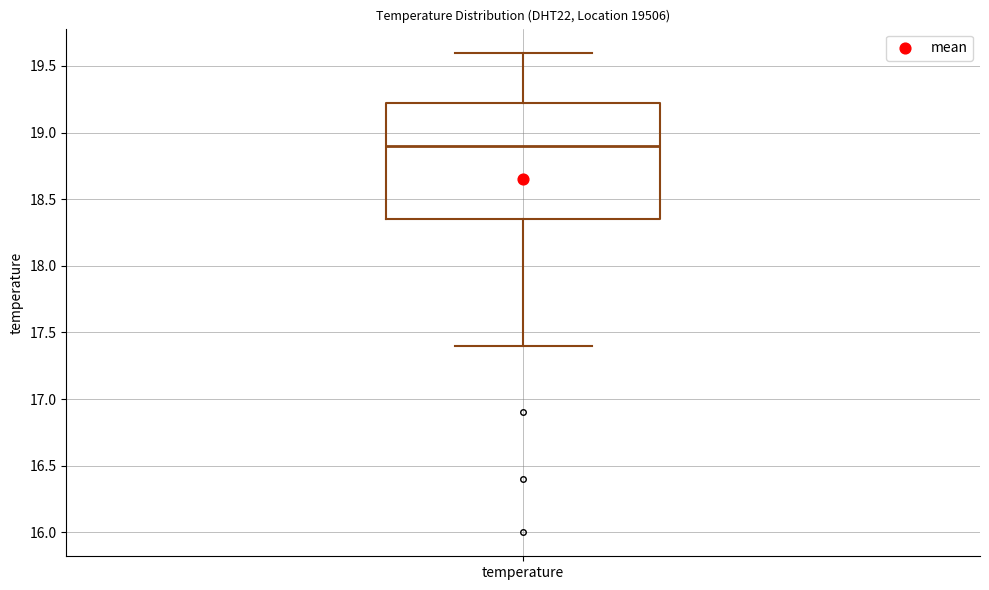

Where does the median line of the box for temperature sit on the y-axis? The values are not printed on the chart, so give them approximately, as read against the axis.

18.90